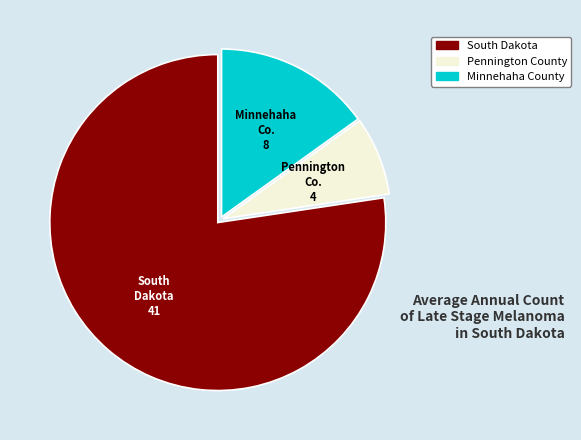

Does any single category account for the majority?

Yes